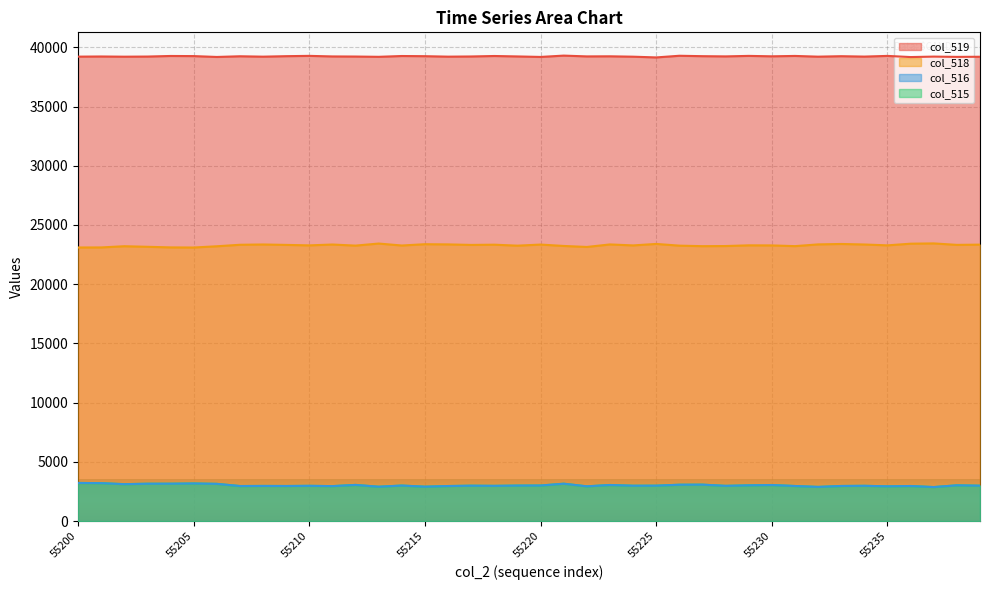

How many intersections are there between col_516 and col_515?

1